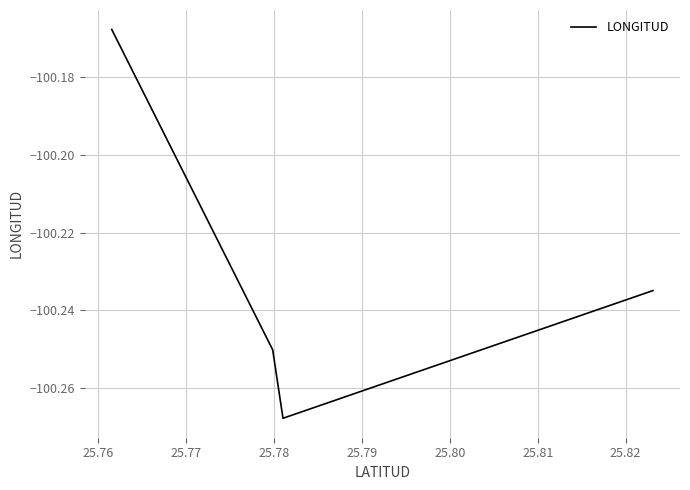

True or false: there are more than 2 points higher than both neighbors.

False